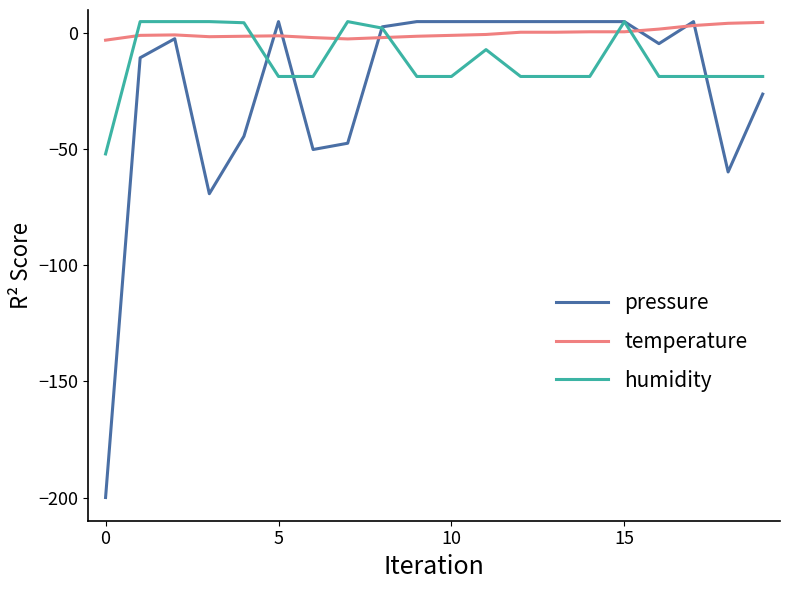

List the series in order of their overall mean, highest first.

temperature, humidity, pressure